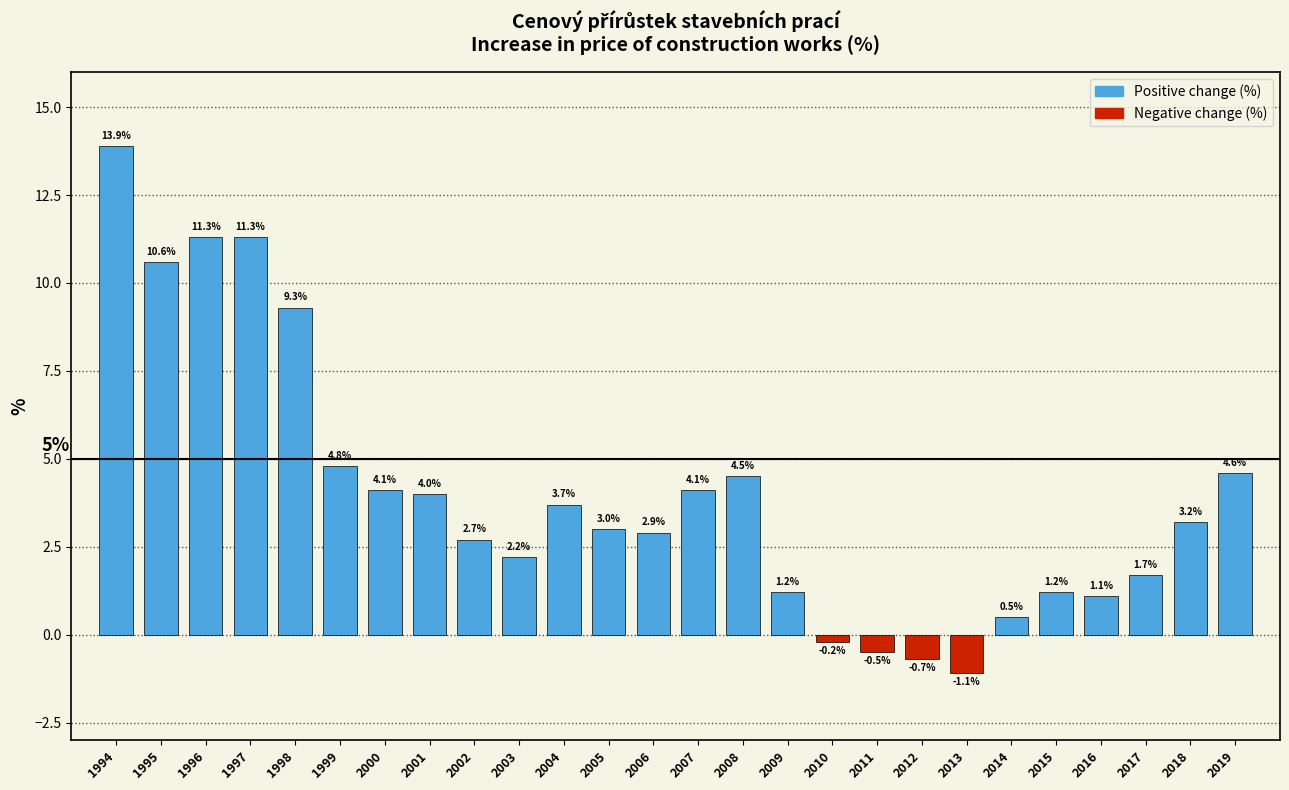

Reading left to right, extract all data points from this chart.

13.9	10.6	11.3	11.3	9.3	4.8	4.1	4.0	2.7	2.2	3.7	3.0	2.9	4.1	4.5	1.2	-0.2	-0.5	-0.7	-1.1	0.5	1.2	1.1	1.7	3.2	4.6